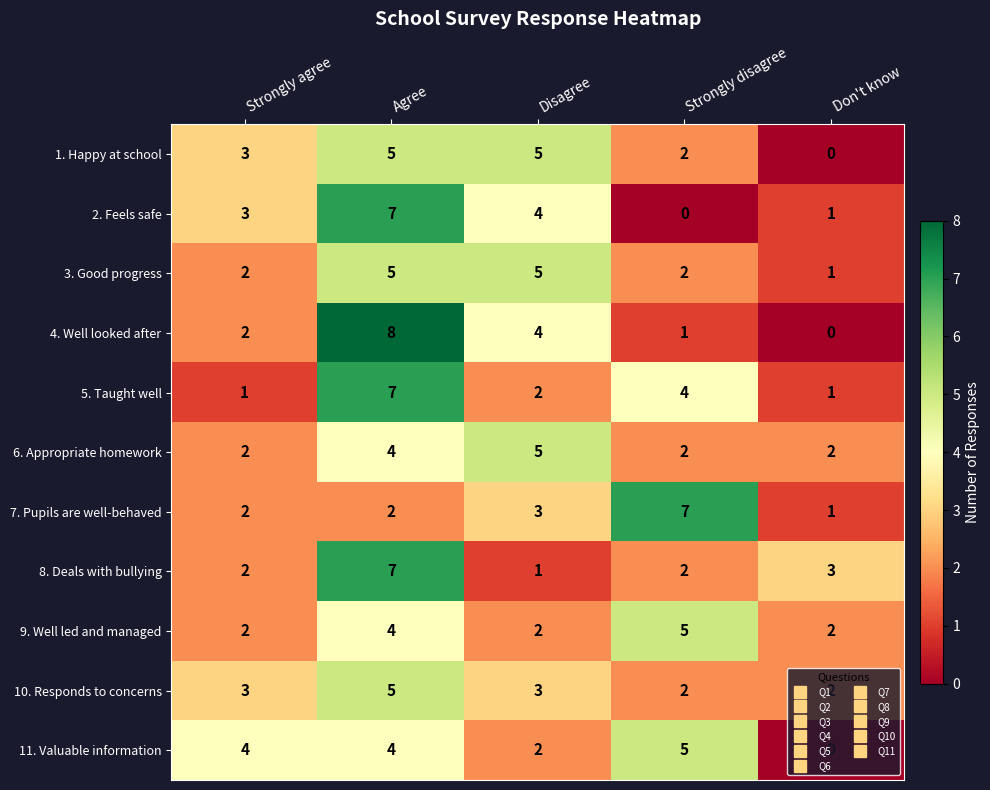

True or false: 2. Feels safe has a value of 1 at Disagree.

False